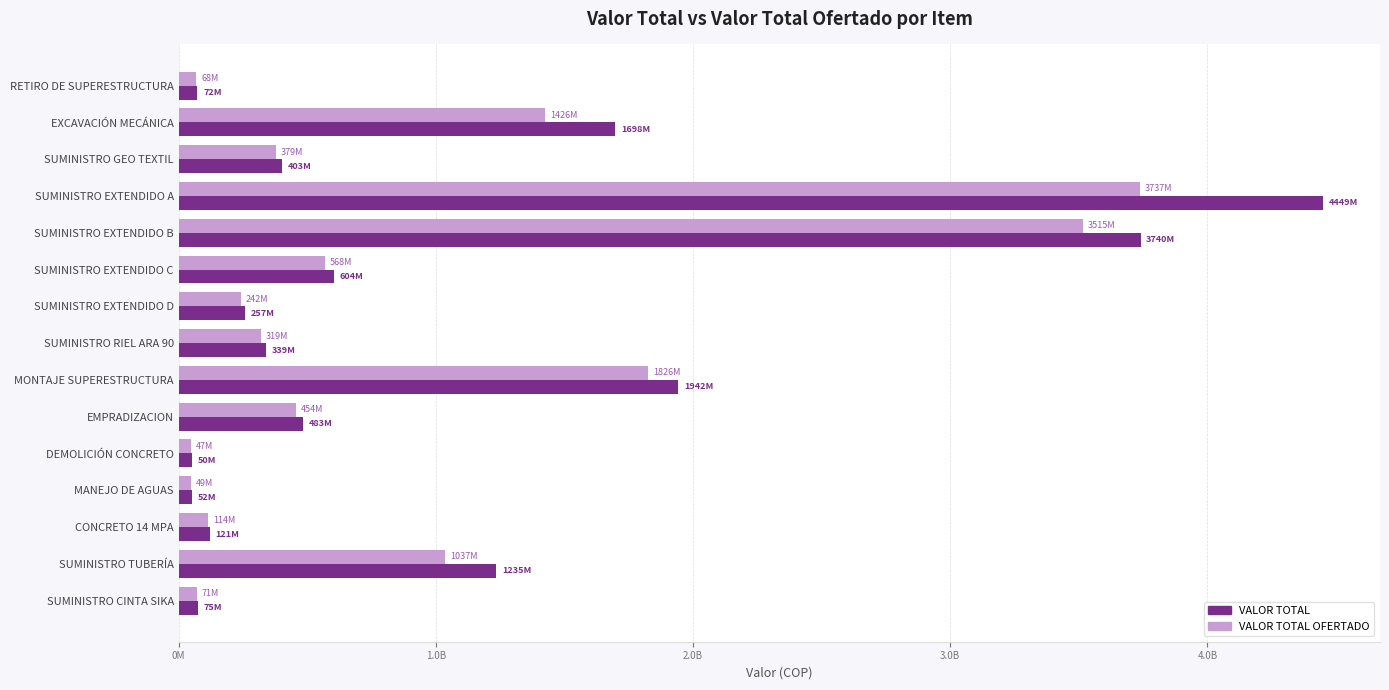

At which category is the sum across all series the highest?

SUMINISTRO EXTENDIDO A